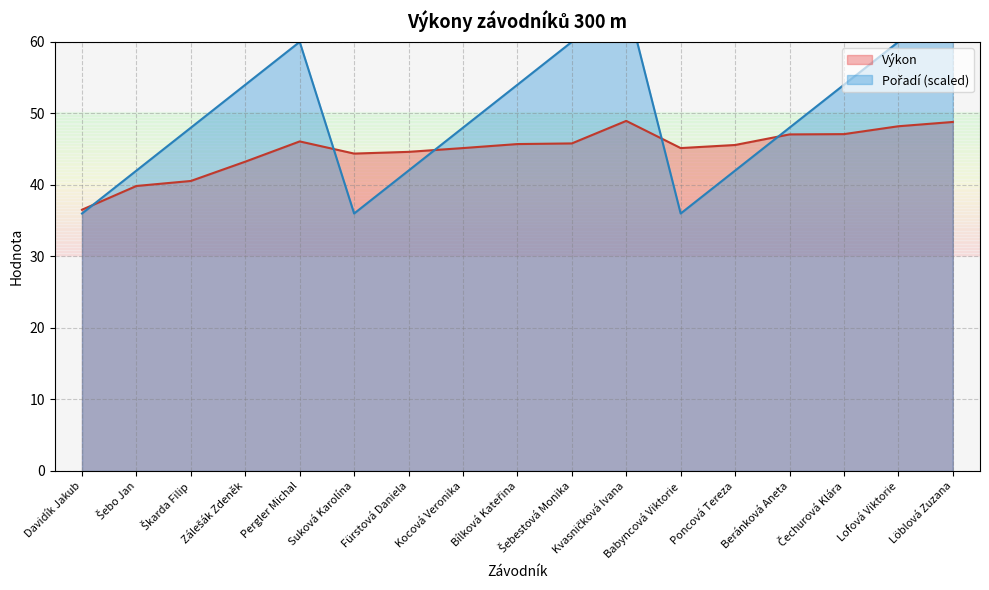

List the series in order of their overall mean, highest first.

Pořadí, Výkon